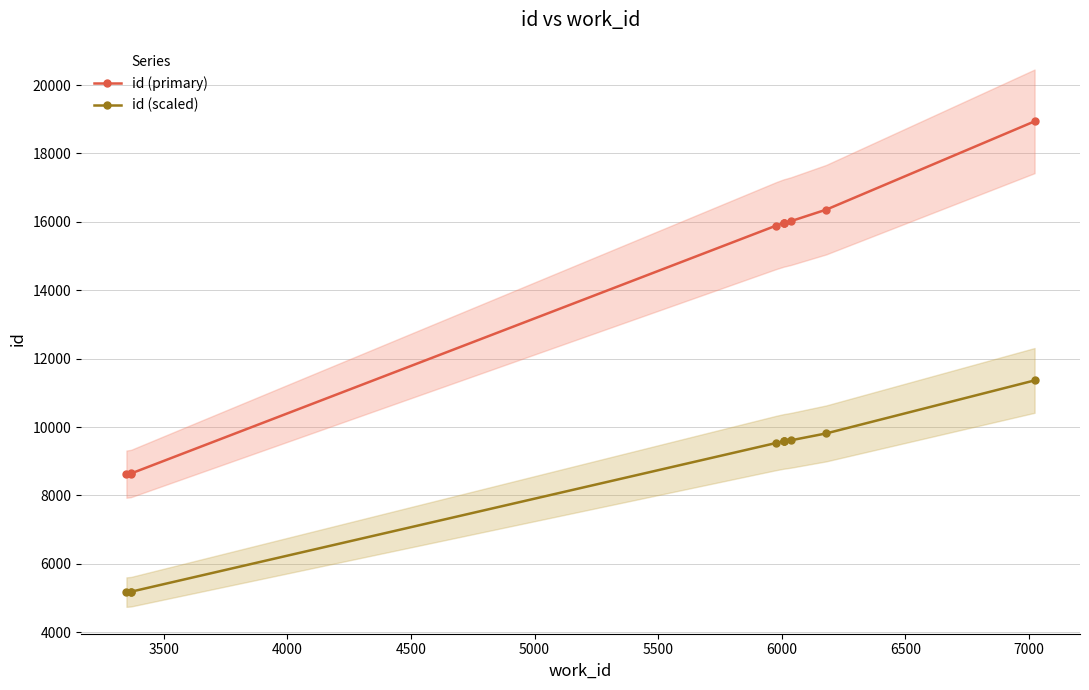

What is the greatest value displayed?

18938.0